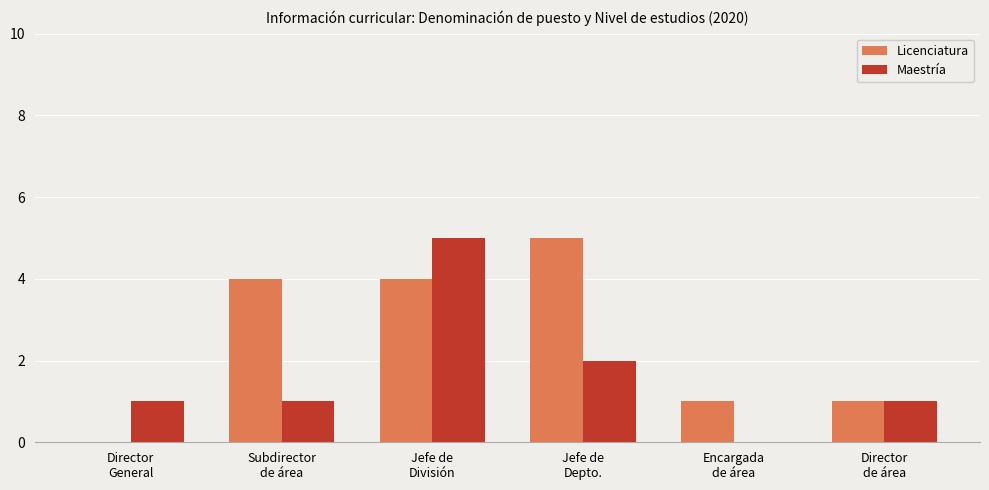

Which series has the largest total across all categories?

Licenciatura